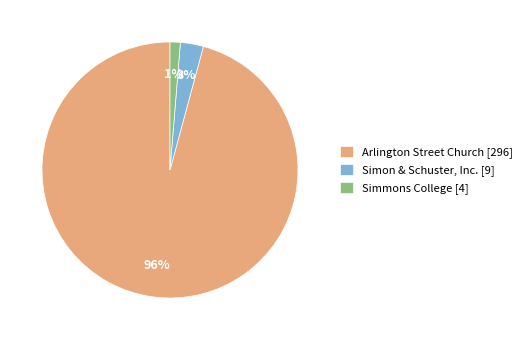

True or false: Simon & Schuster, Inc. accounts for 3% of the total.

True